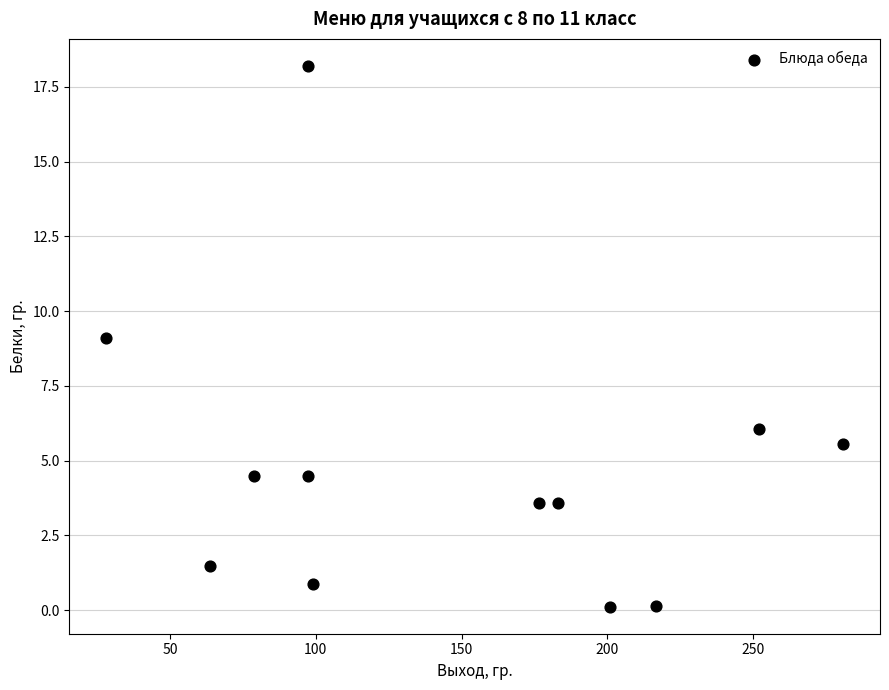

What is the average Y value?

4.8